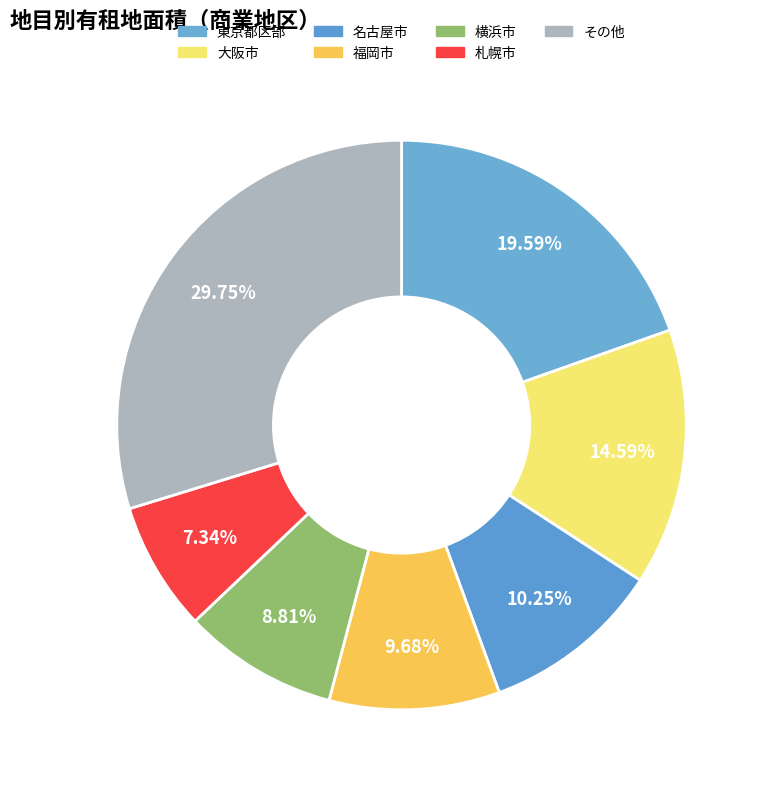

How many segments does this pie chart have?

7